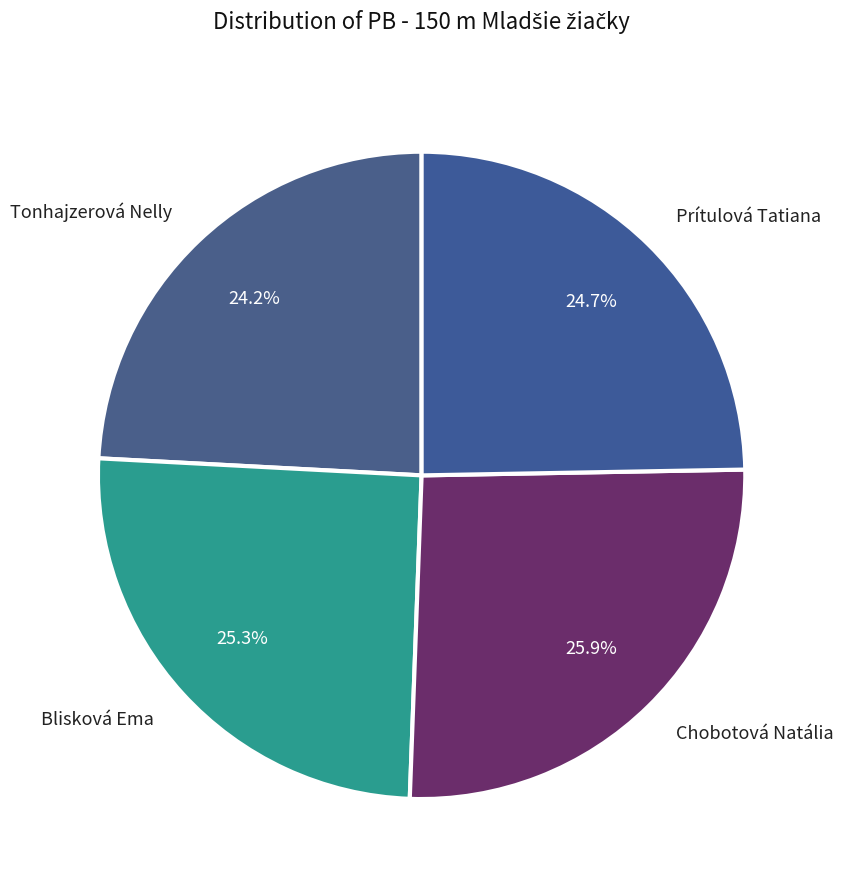

Which category has the biggest portion of the pie?

Chobotová Natália